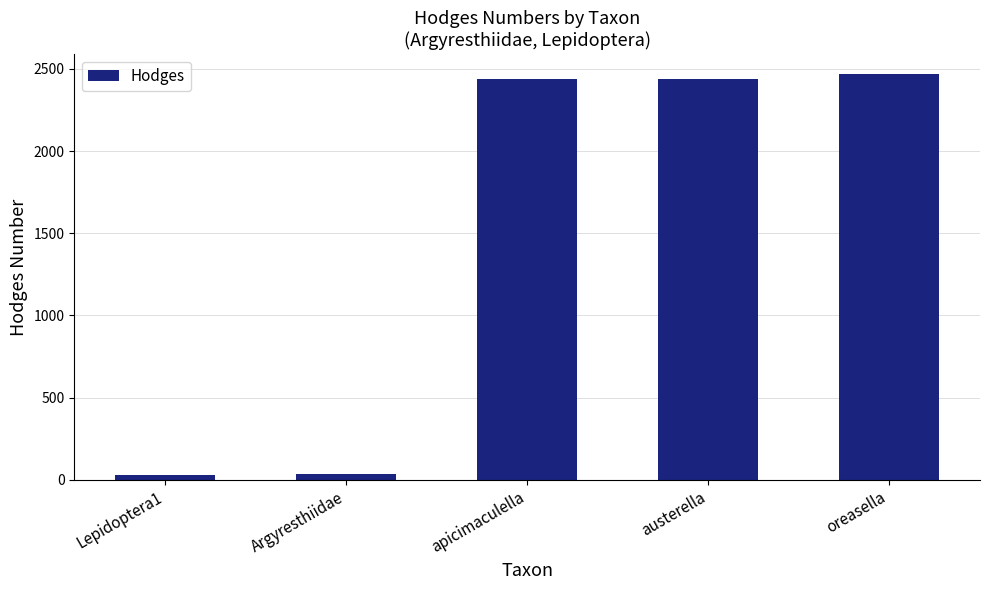

How many bars are there in total?

5